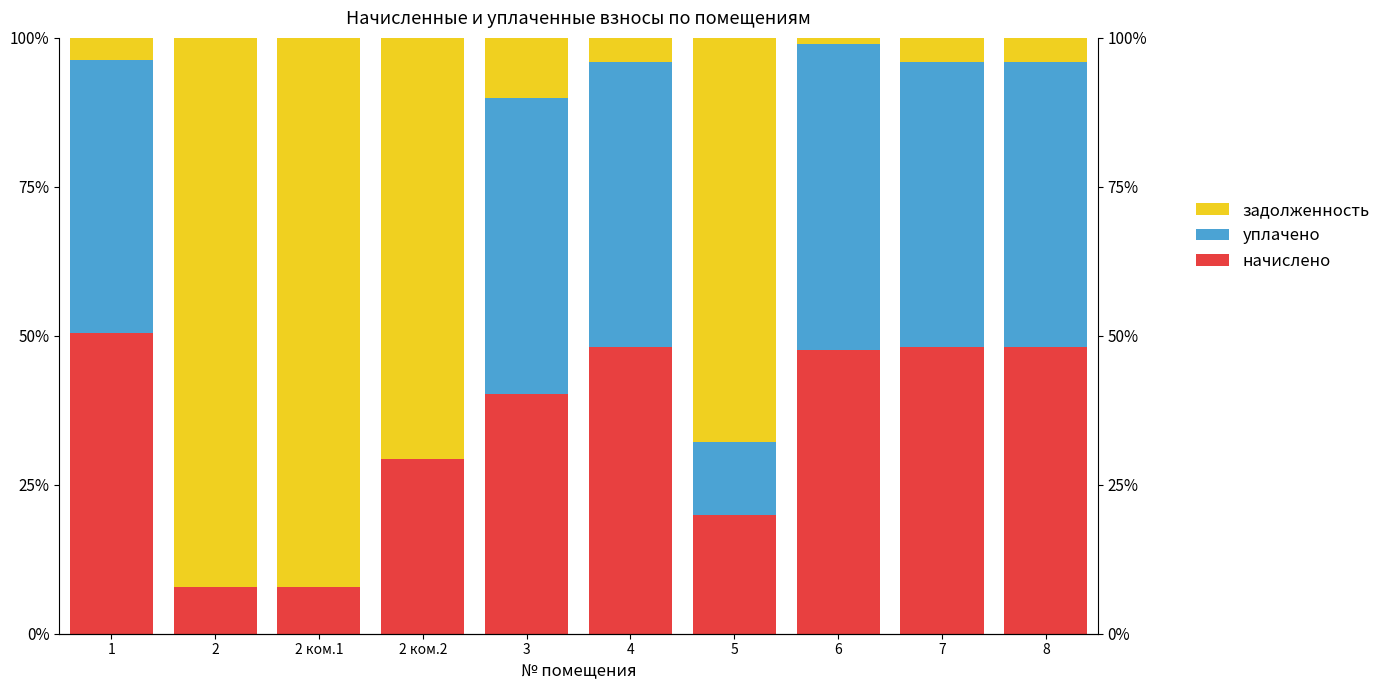

Reading left to right, transcribe all the data shown in this chart.

начислено: 50.6	7.9	7.9	29.3	40.2	48.2	19.9	47.6	48.2	48.2
уплачено: 45.7	0.0	0.0	0.0	49.7	47.8	12.3	51.4	47.8	47.8
задолженность: 3.8	92.1	92.1	70.7	10.1	4.0	67.8	1.0	4.0	4.0